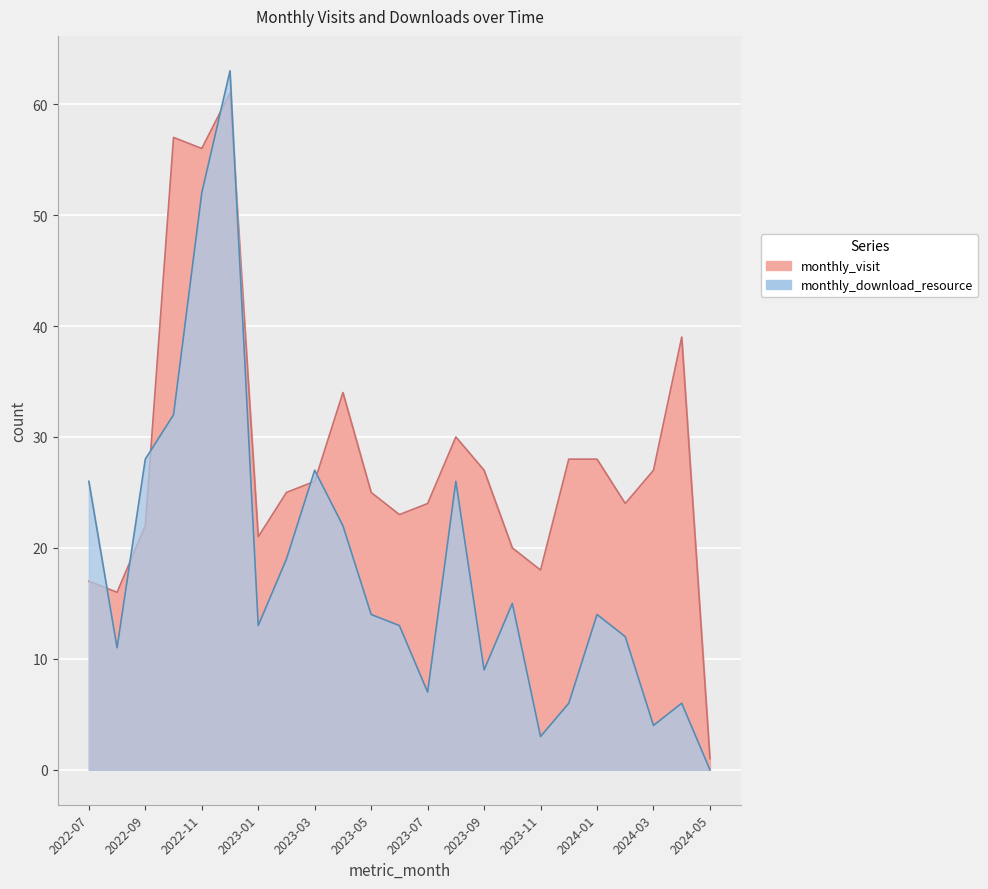

Which series has the largest total across all categories?

monthly_visit